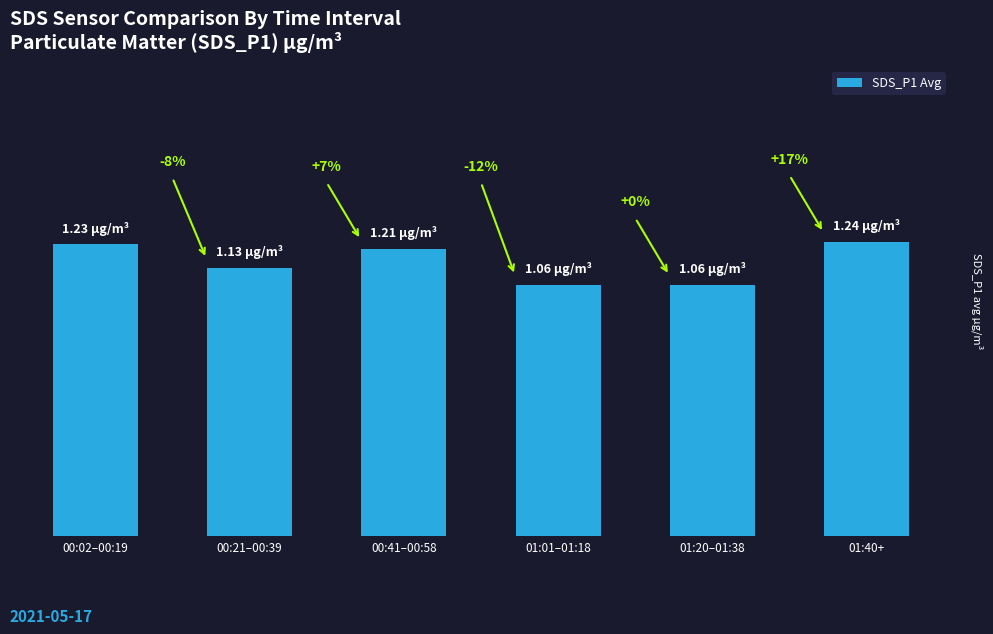

True or false: the data shows 0.7 at 00:02–00:19.

False